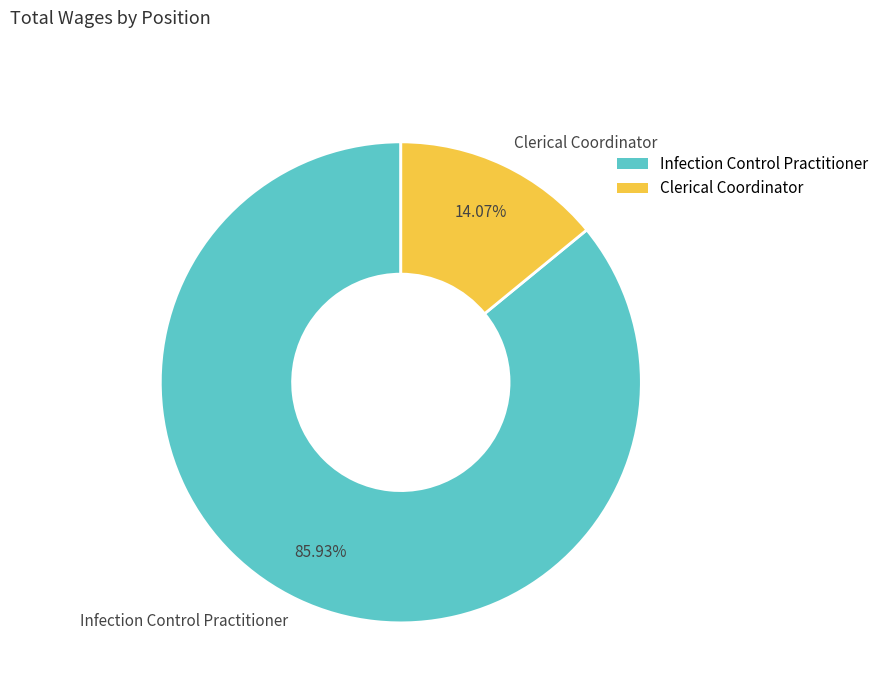

Is Infection Control Practitioner the majority of the pie?

Yes